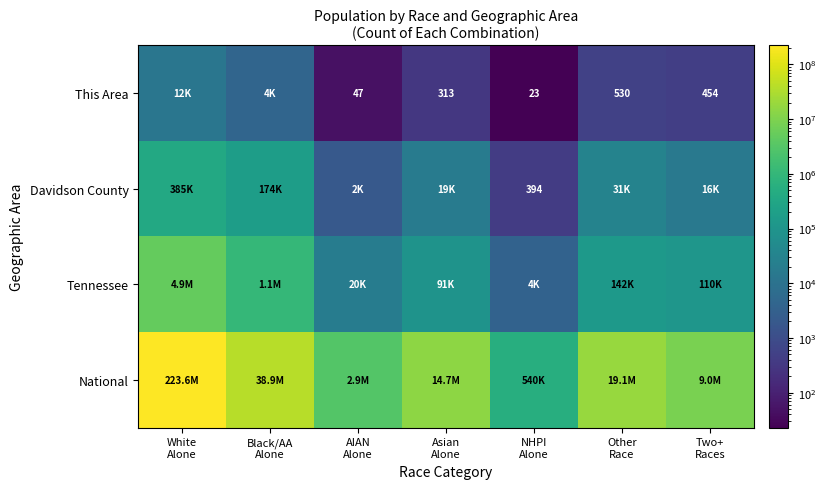

Which series has the largest range (max minus min)?

National